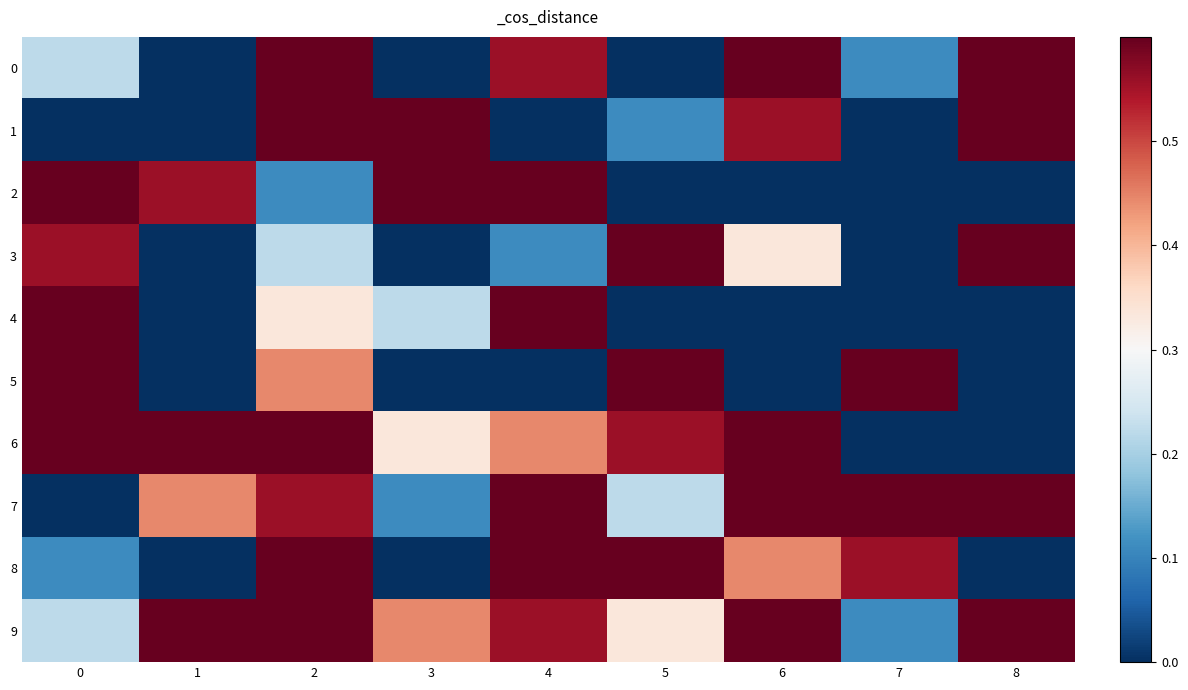

Reading left to right, extract all data points from this chart.

0: 0=0.2	1=0.0	2=0.8	3=0.0	4=0.6	5=0.0	6=0.7	7=0.1	8=1.0
1: 0=0.0	1=0.0	2=1.0	3=0.7	4=0.0	5=0.1	6=0.6	7=0.0	8=0.9
2: 0=0.7	1=0.6	2=0.1	3=1.0	4=0.8	5=0.0	6=0.0	7=0.0	8=0.0
3: 0=0.6	1=0.0	2=0.2	3=0.0	4=0.1	5=0.8	6=0.3	7=0.0	8=0.7
4: 0=0.8	1=0.0	2=0.3	3=0.2	4=1.0	5=0.0	6=0.0	7=0.0	8=0.0
5: 0=0.9	1=0.0	2=0.4	3=0.0	4=0.0	5=0.7	6=0.0	7=1.0	8=0.0
6: 0=1.0	1=0.8	2=0.7	3=0.3	4=0.4	5=0.6	6=0.9	7=0.0	8=0.0
7: 0=0.0	1=0.4	2=0.6	3=0.1	4=0.9	5=0.2	6=1.0	7=0.7	8=0.8
8: 0=0.1	1=0.0	2=0.9	3=0.0	4=0.7	5=1.0	6=0.4	7=0.6	8=0.0
9: 0=0.2	1=0.9	2=0.8	3=0.4	4=0.6	5=0.3	6=0.7	7=0.1	8=1.0